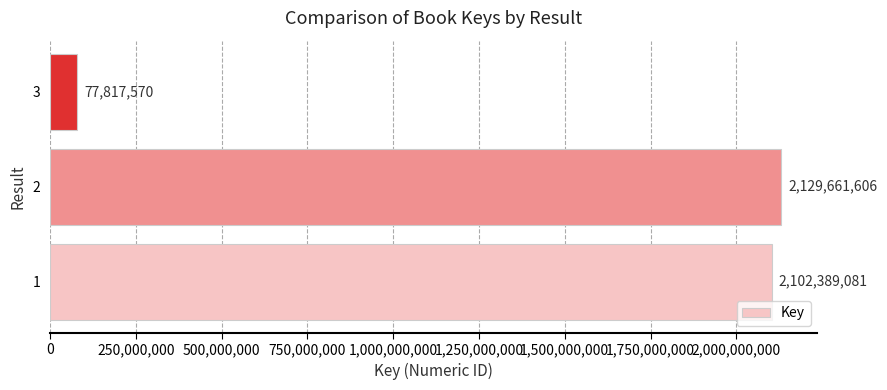

Which category has the lowest value across all series?

3